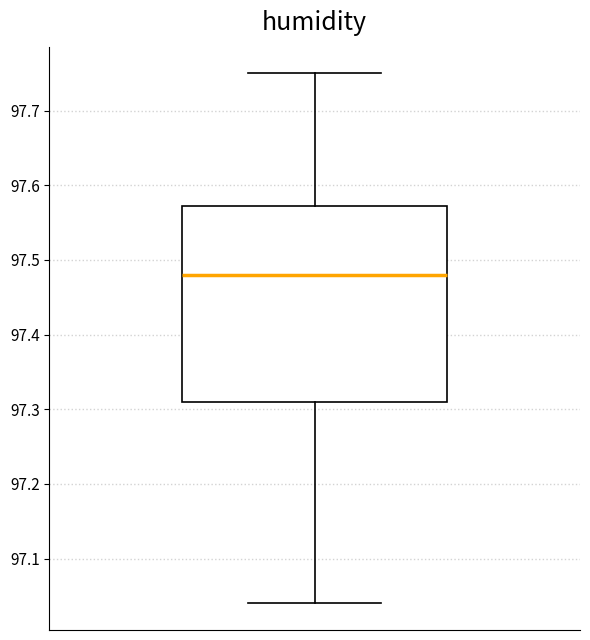

Read this box plot against the y-axis: the position of the median line, the range covered by the box, and the ends of both whiskers. The values are not printed on the chart, so give them approximately, as read against the axis.

median 97.48, box 97.31 to 97.57, whiskers 97.04 to 97.75